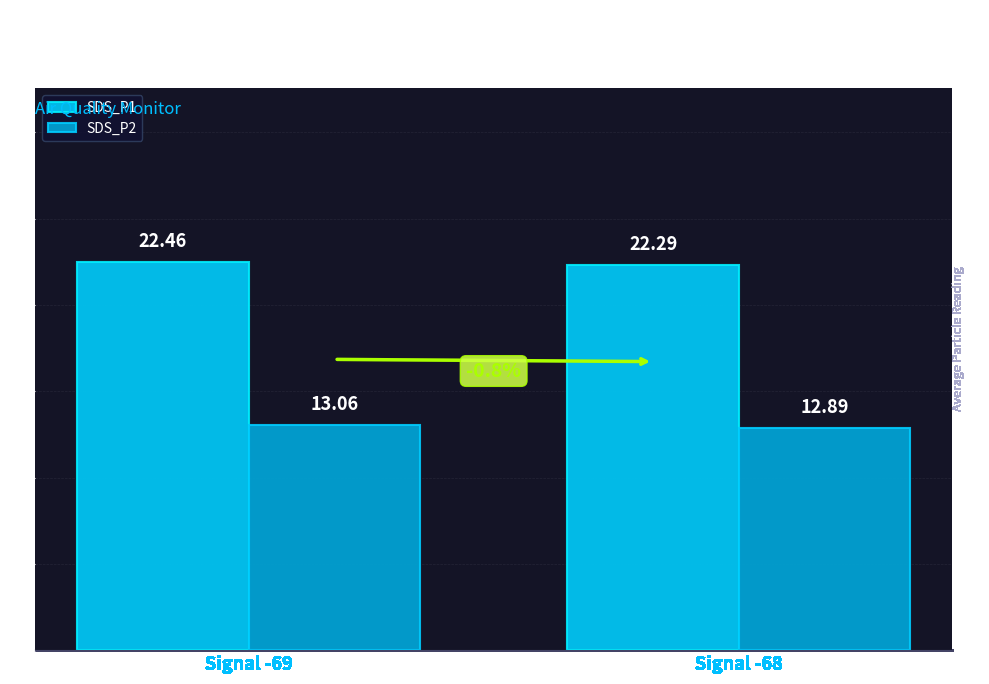

True or false: SDS_P1 has a value of 22.5 at Signal -69.

True